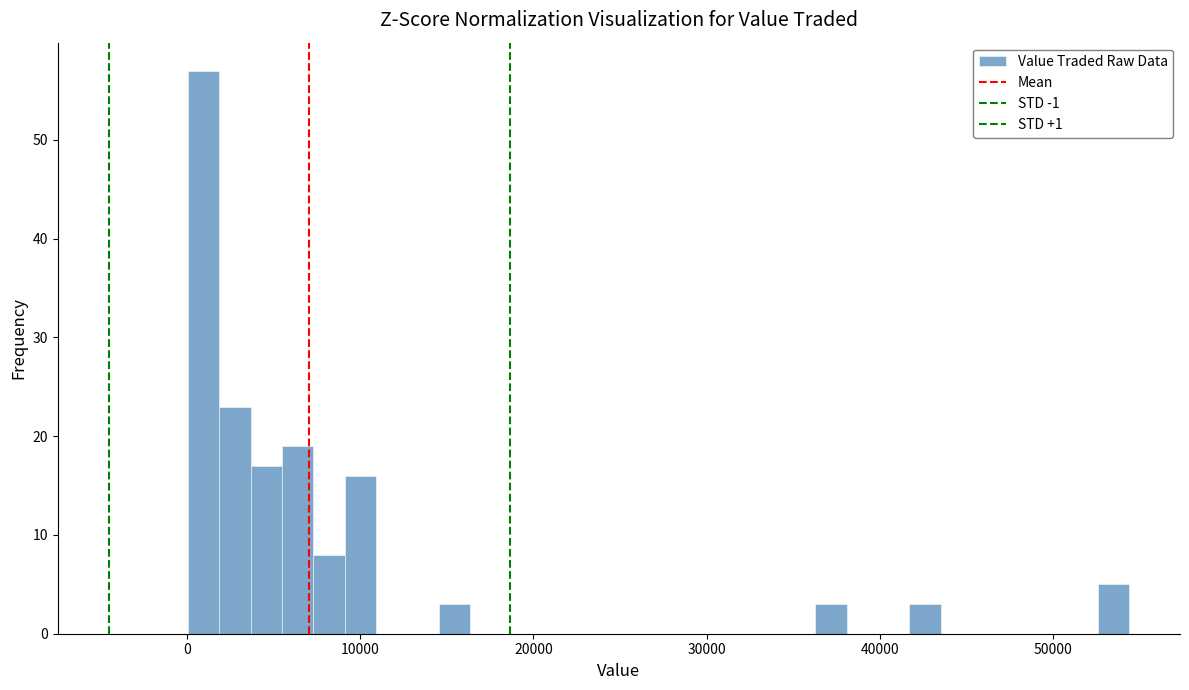

Around what value on the x-axis is the tallest bar? Give the approximate position of its centre, as read against the axis.

1000